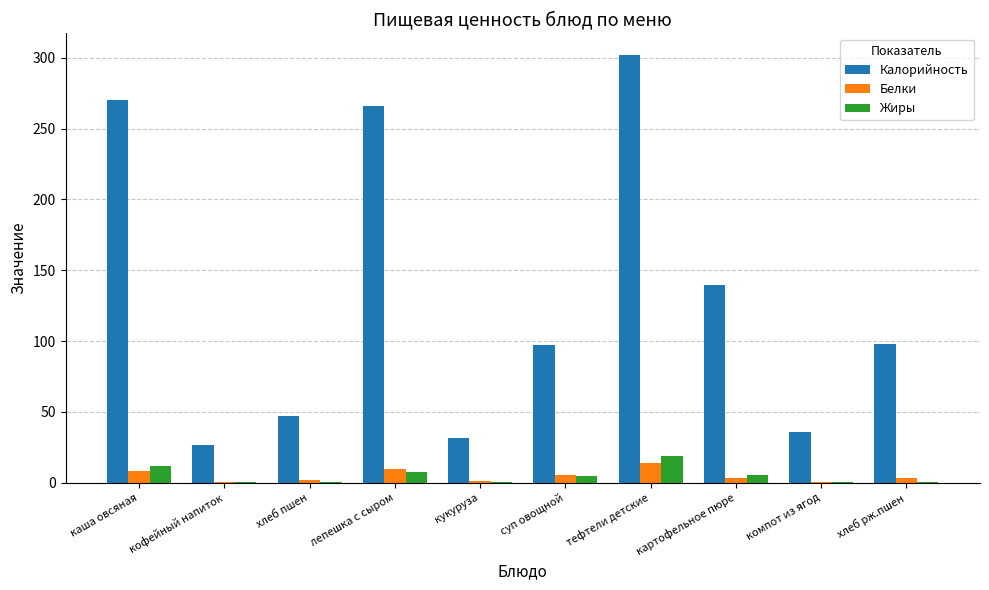

At which category does the chart reach its peak across all series?

тефтели детские